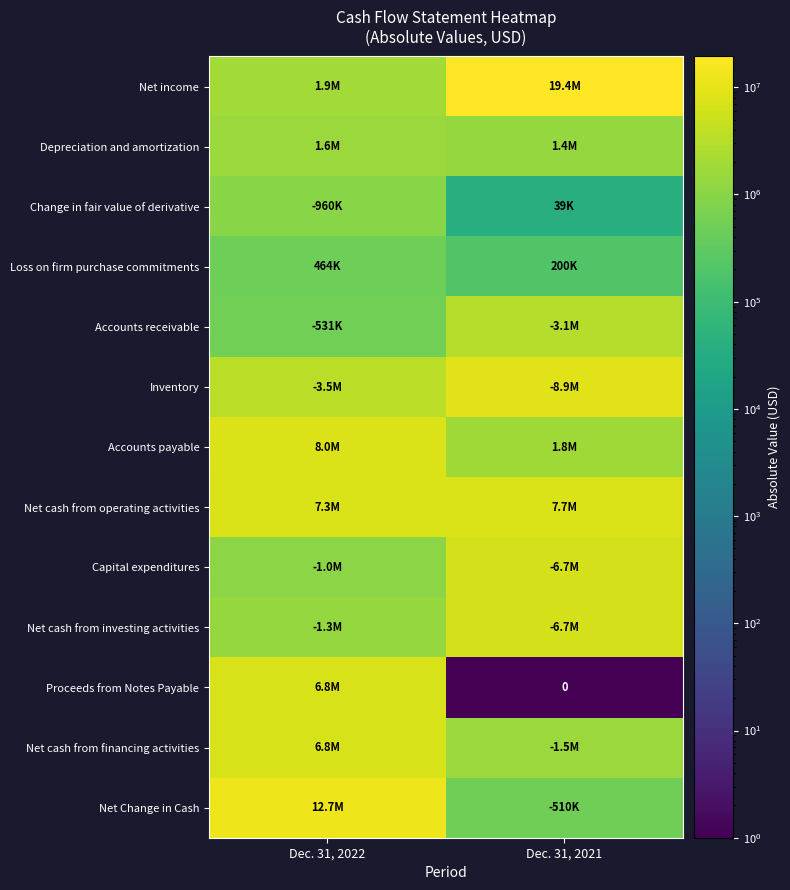

At how many categories does at least one series exceed 12485352?

2